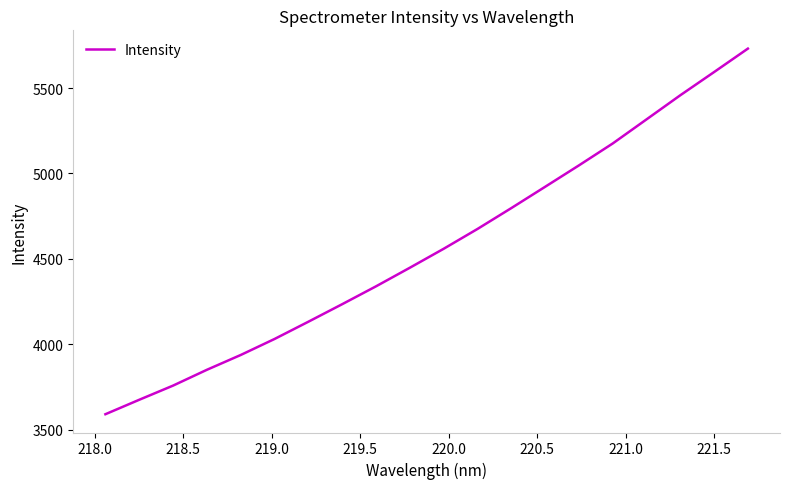

What is the smallest value displayed?

3589.7